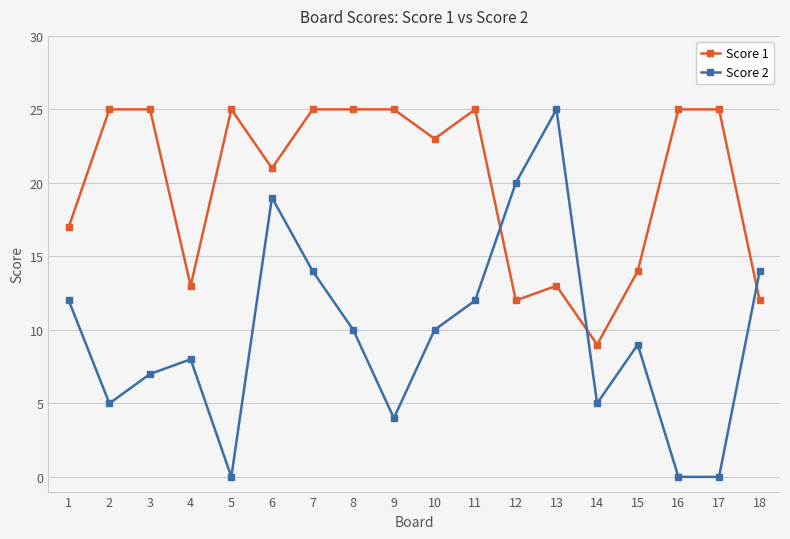

Is the value of Score 1 at 9 greater than the value of Score 2 at 6?

Yes